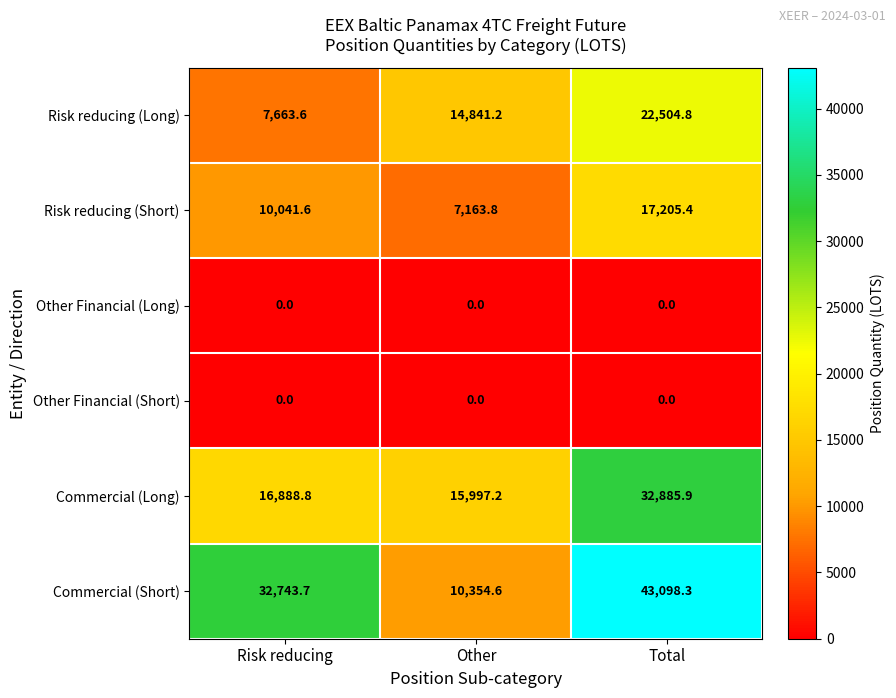

What is the difference between the maximum and second lowest values in the Commercial (Short) series?

10354.6